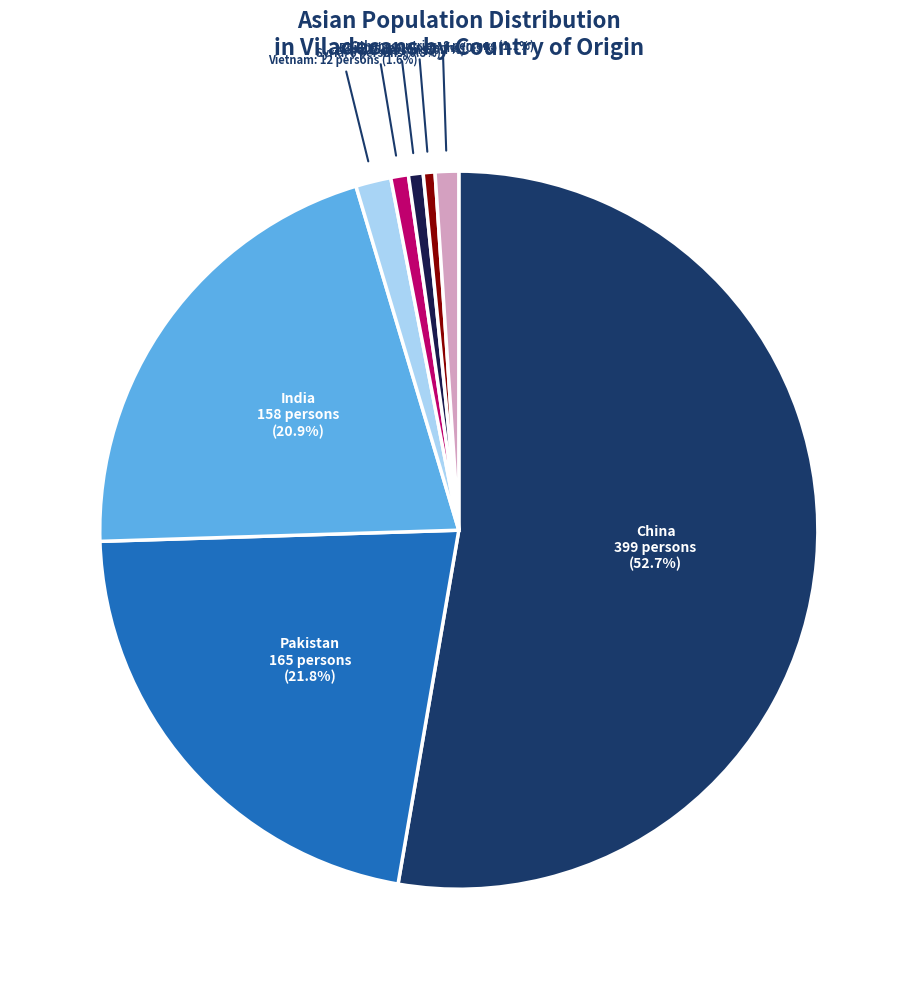

How many slices are in this pie chart?

8